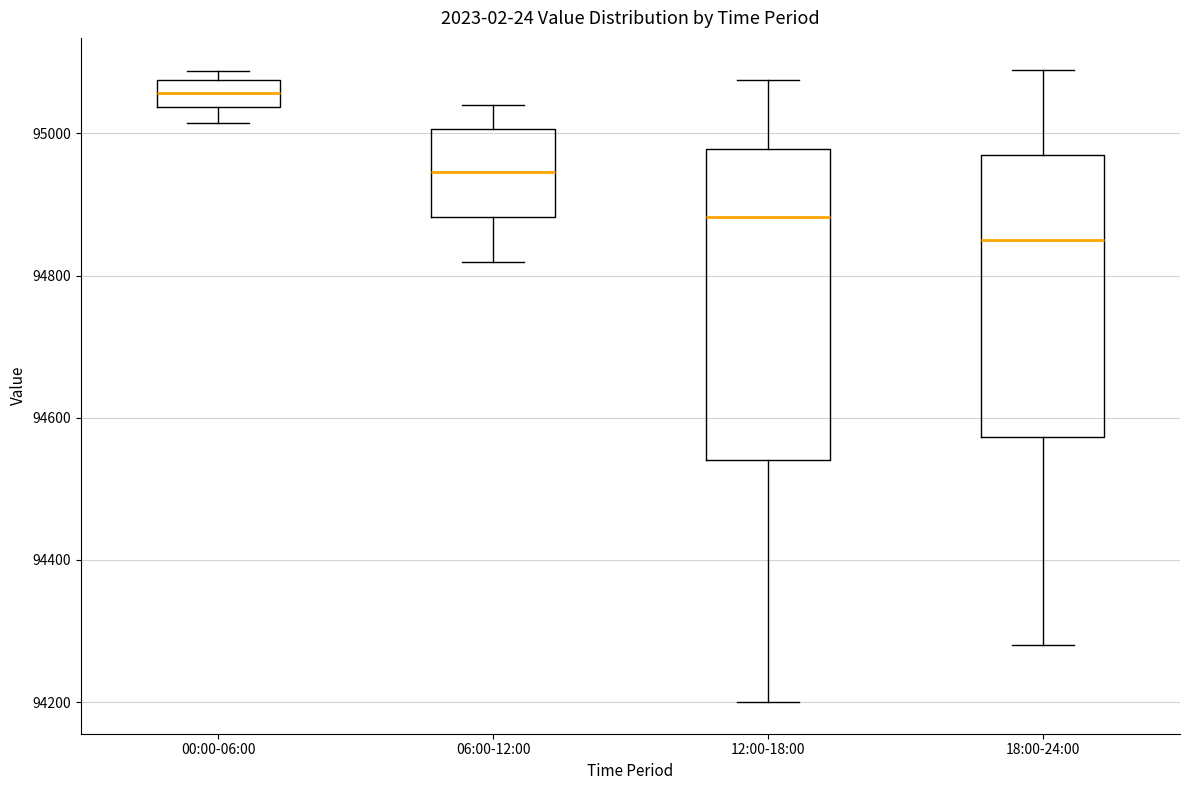

Reading left to right, read every box against the y-axis: the position of its median line, the range the box covers, and the ends of its whiskers. The values are not printed on the chart, so give them approximately, as read against the axis.

00:00-06:00: median 95060, box 95040 to 95080, whiskers 95020 to 95080 (just above the box's upper edge)
06:00-12:00: median 94940, box 94880 to 95000, whiskers 94820 to 95040
12:00-18:00: median 94880, box 94540 to 94980, whiskers 94200 to 95080
18:00-24:00: median 94860, box 94580 to 94980, whiskers 94280 to 95100